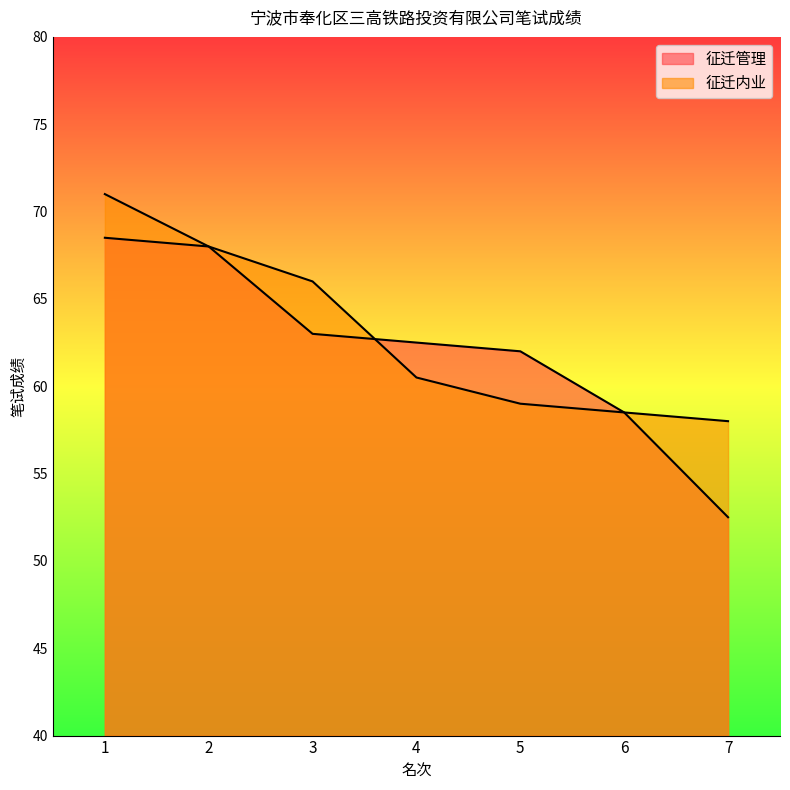

Reading left to right, extract all data points from this chart.

征迁管理: 1=68.5	2=68.0	3=63.0	4=62.5	5=62.0	6=58.5	7=52.5
征迁内业: 1=71.0	2=68.0	3=66.0	4=60.5	5=59.0	6=58.5	7=58.0